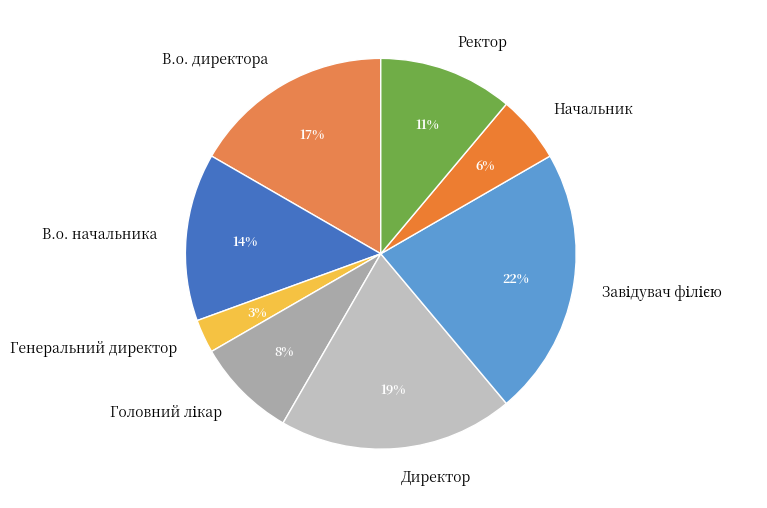

Count the number of slices in the pie.

8